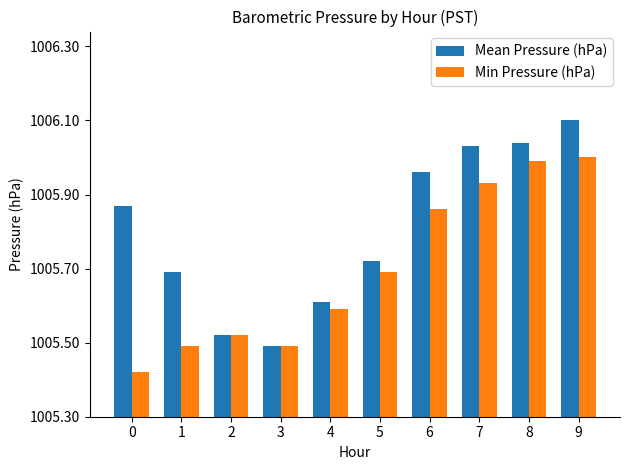

What are all the series names shown in the legend?

Mean Pressure (hPa), Min Pressure (hPa)